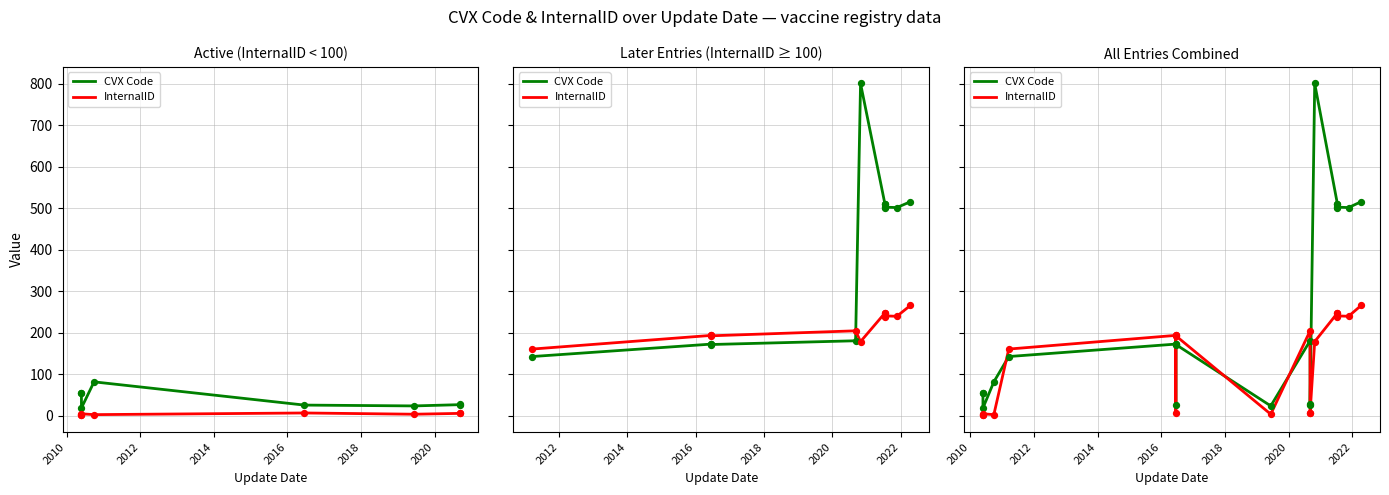

Which series has the largest Y range (max minus min)?

CVX Code